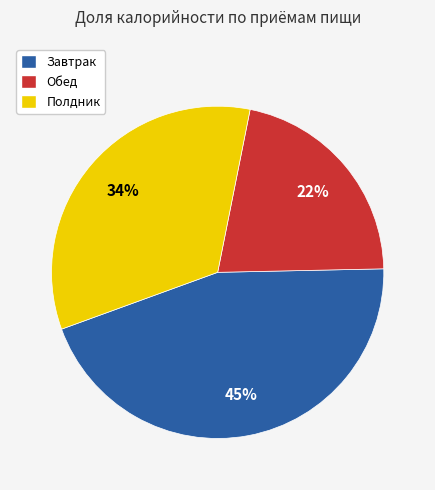

How many slices are in this pie chart?

3